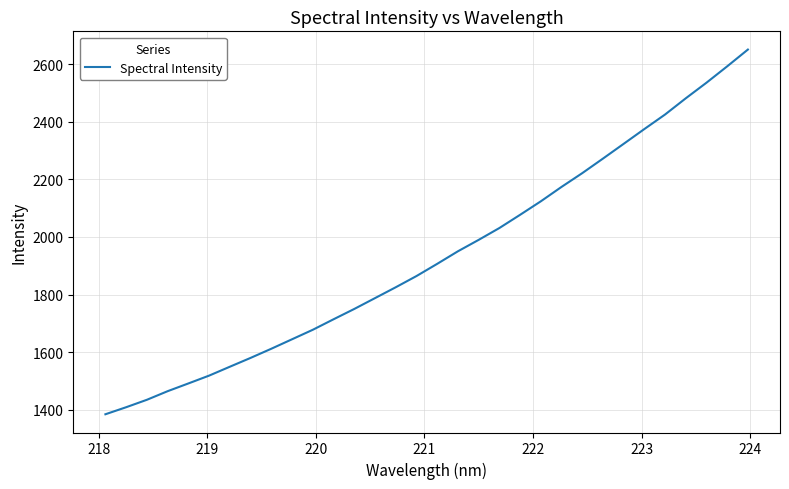

What is the greatest value displayed?

2650.3